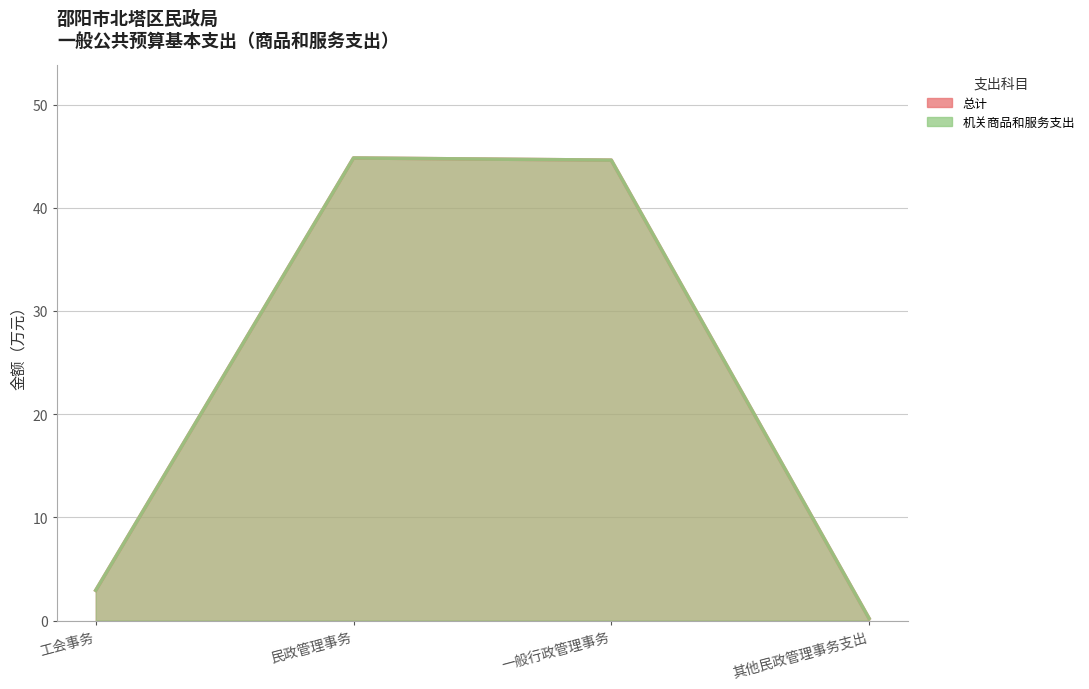

At how many categories does at least one series exceed 27?

2